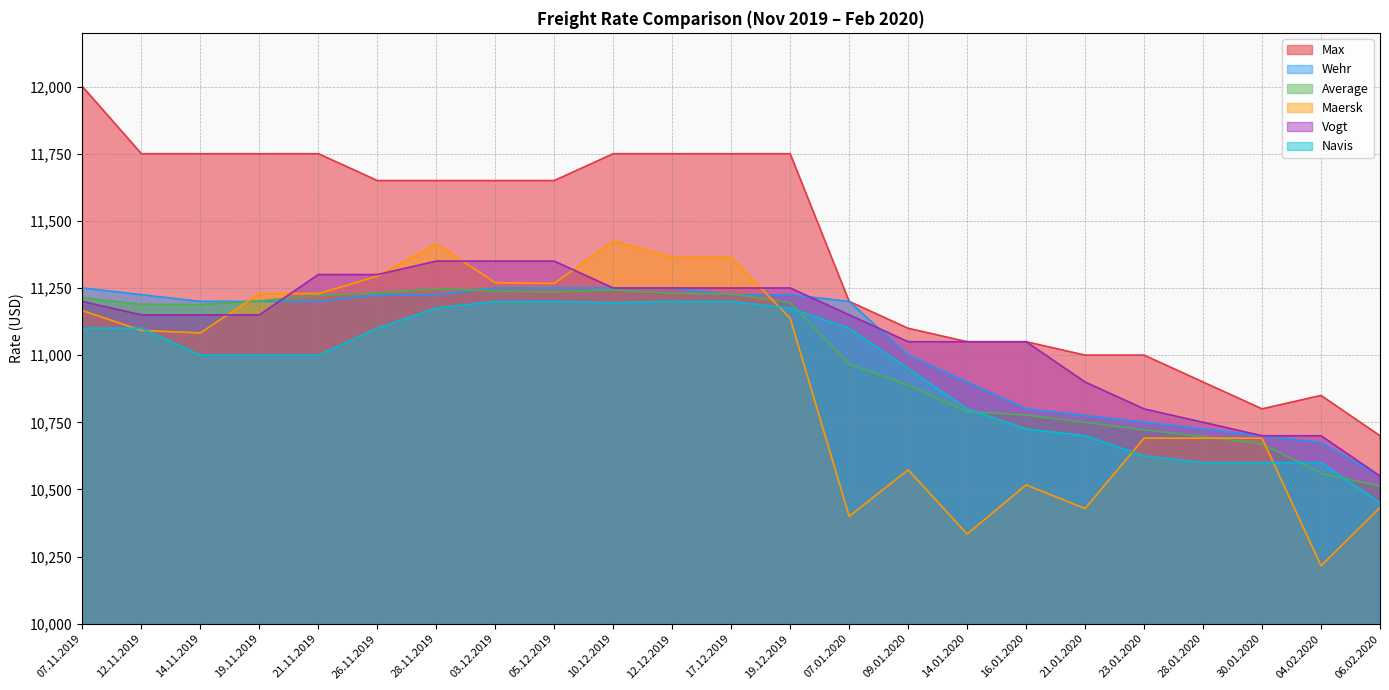

List the labels in order of Wehr value, largest first.

07.11.2019, 03.12.2019, 05.12.2019, 10.12.2019, 12.12.2019, 12.11.2019, 26.11.2019, 28.11.2019, 17.12.2019, 19.12.2019, 14.11.2019, 19.11.2019, 21.11.2019, 07.01.2020, 09.01.2020, 14.01.2020, 16.01.2020, 21.01.2020, 23.01.2020, 28.01.2020, 30.01.2020, 04.02.2020, 06.02.2020